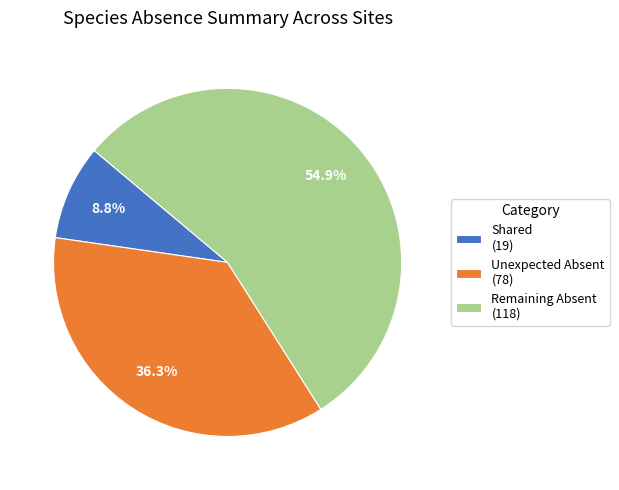

Does any single category account for the majority?

Yes